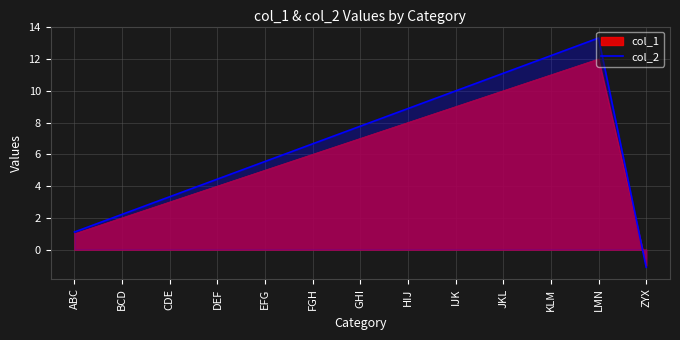

How many lines are shown in the chart?

2